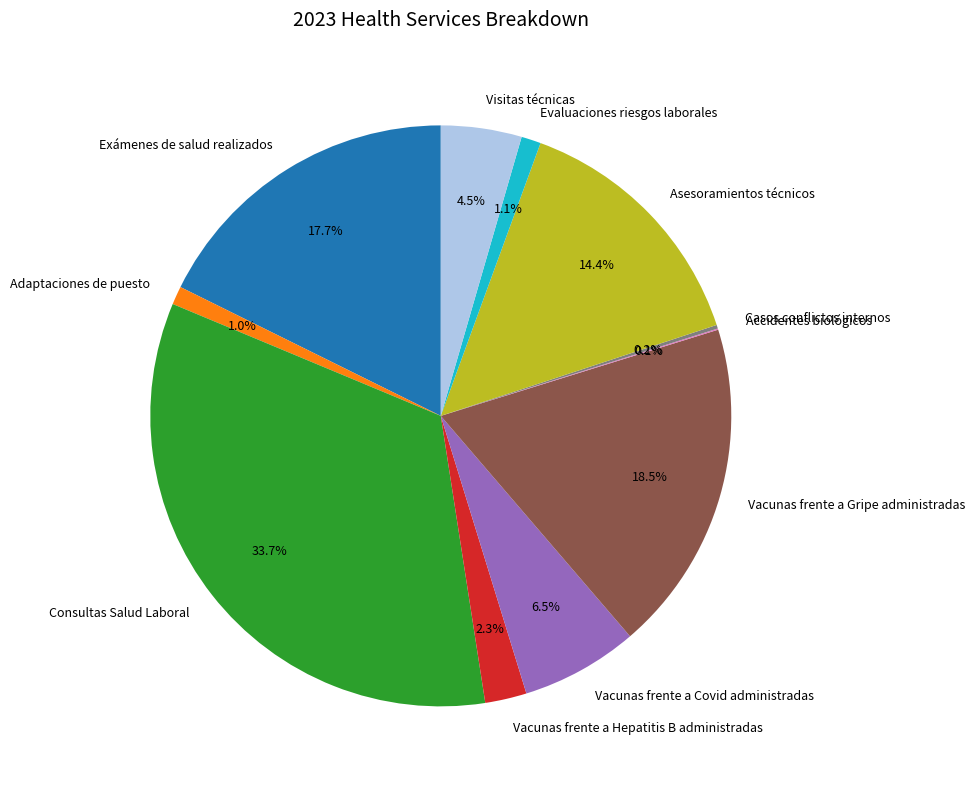

Between Adaptaciones de puesto and Vacunas frente a Hepatitis B administradas, which is larger?

Vacunas frente a Hepatitis B administradas